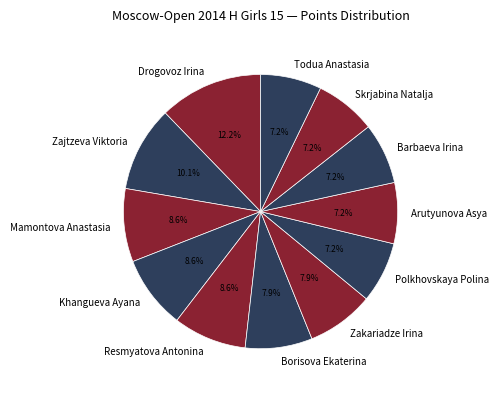

To the nearest percent, what is the difference between the Borisova Ekaterina and Todua Anastasia slice percentages?

1%